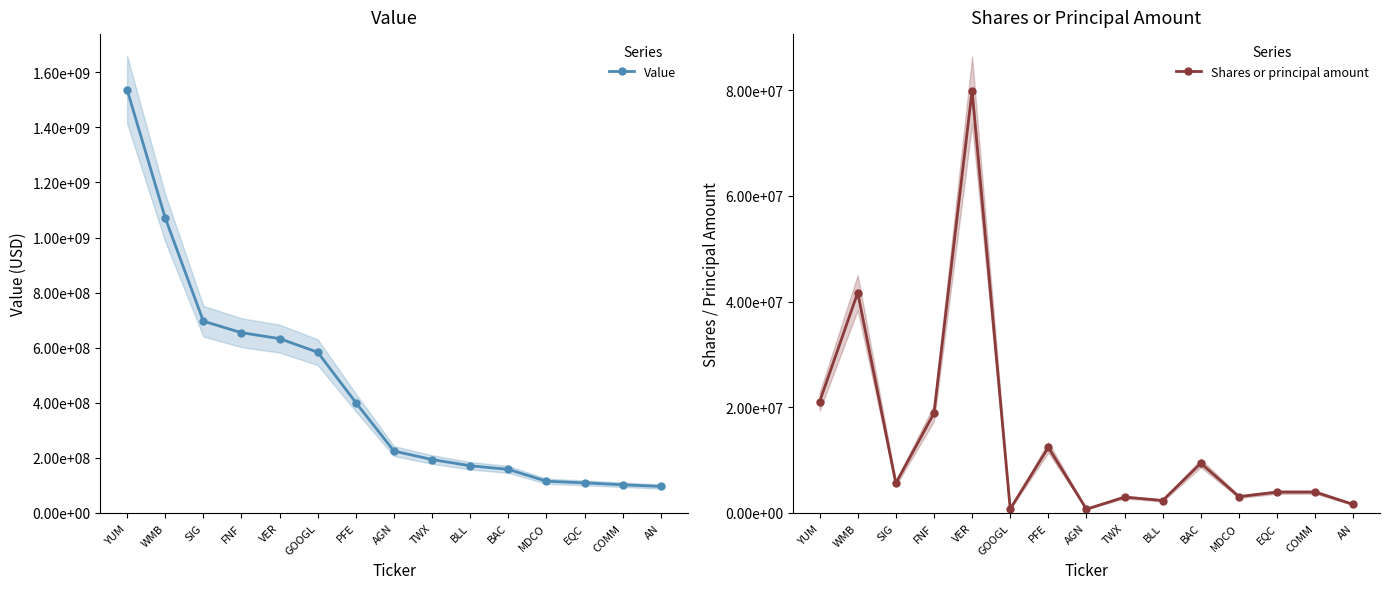

Rank the series by their maximum value, from highest to lowest.

Value, Shares or principal amount